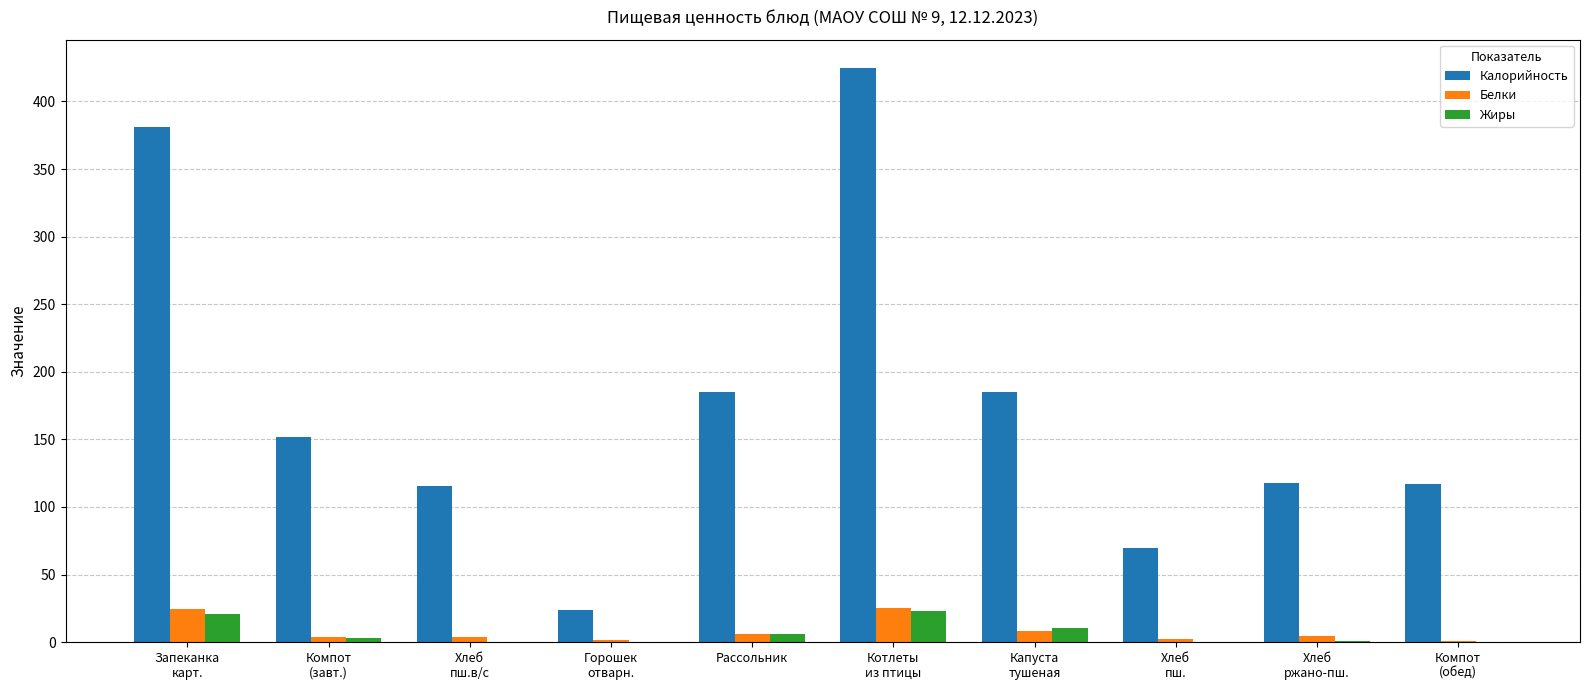

Which series has the largest total across all categories?

Калорийность